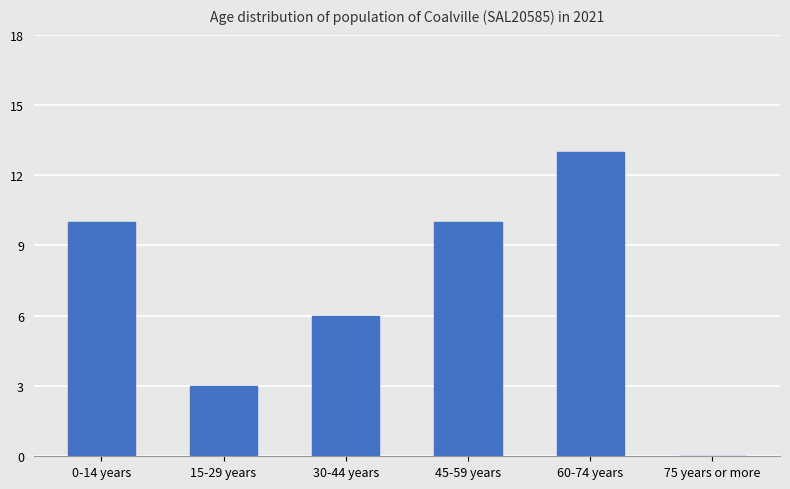

What is the maximum value shown in the chart?

13